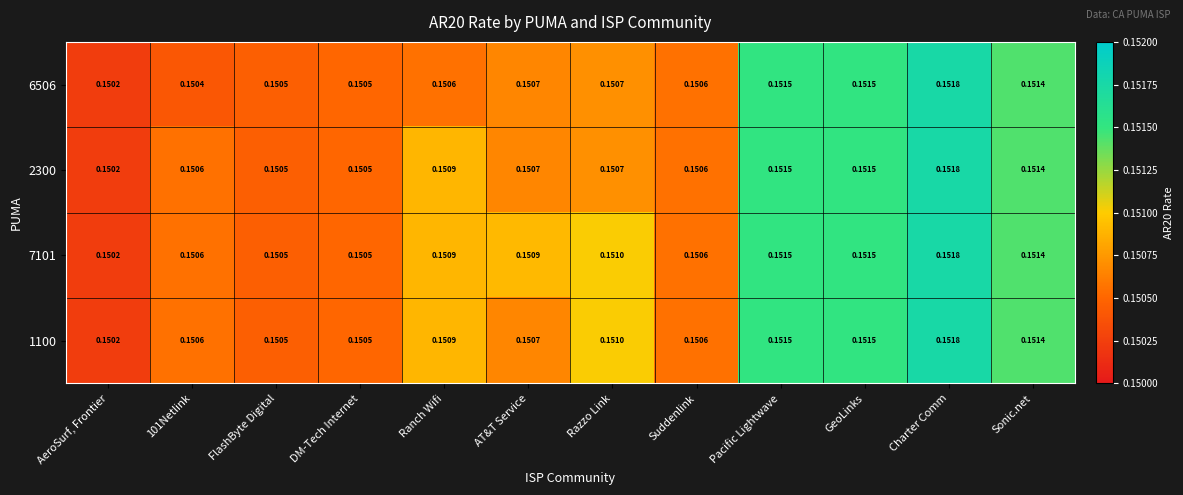

Which label corresponds to the smallest value in the chart?

AeroSurf, Frontier